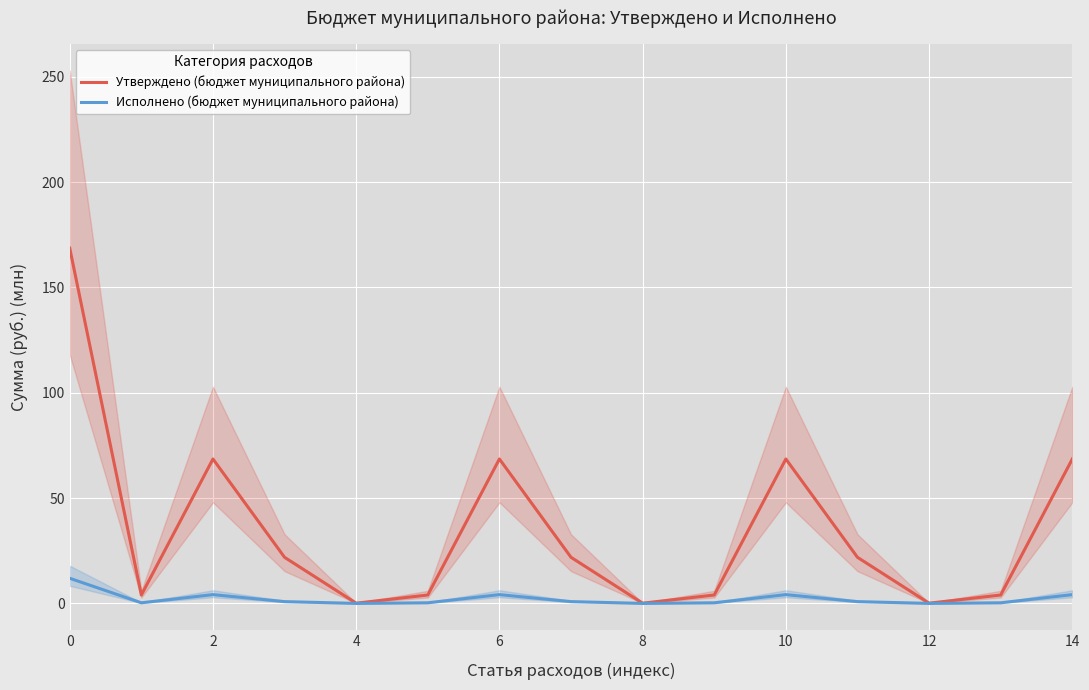

True or false: Утверждено (бюджет муниципального района) has a value of 120.9 at 14.

False